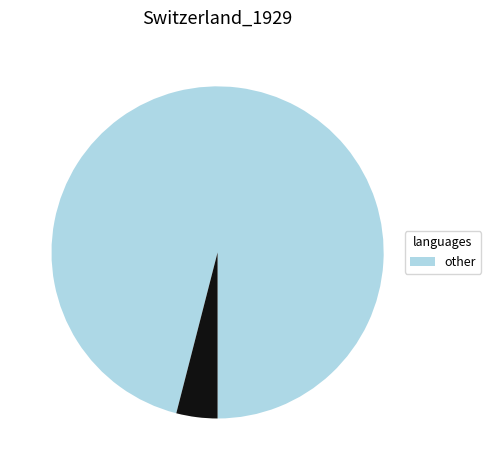

Does any single category account for the majority?

Yes